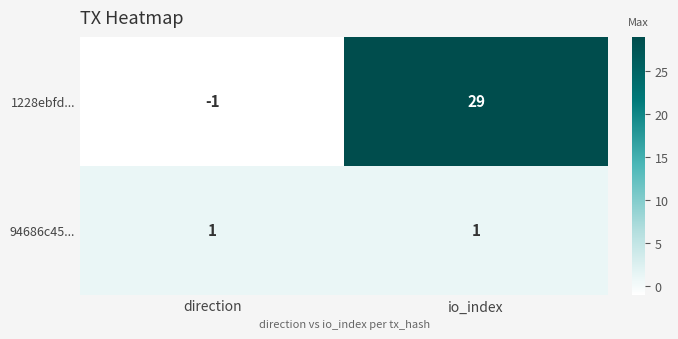

What is the sum of all 1228ebfd... values?

28